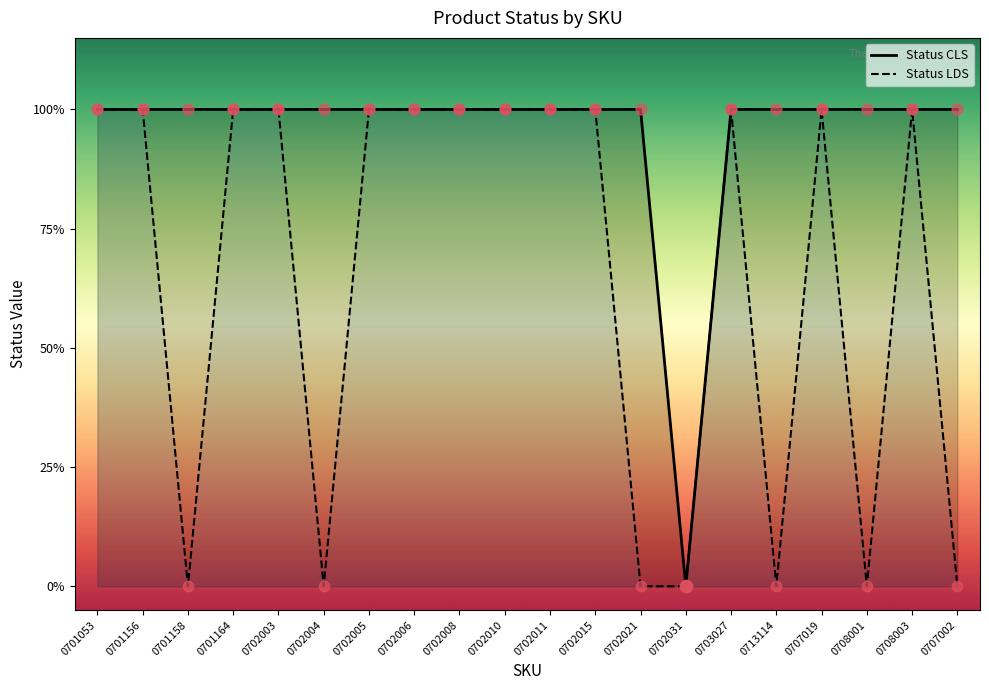

Is the value of Status CLS at 0702008 greater than the value of Status LDS at 0707002?

Yes